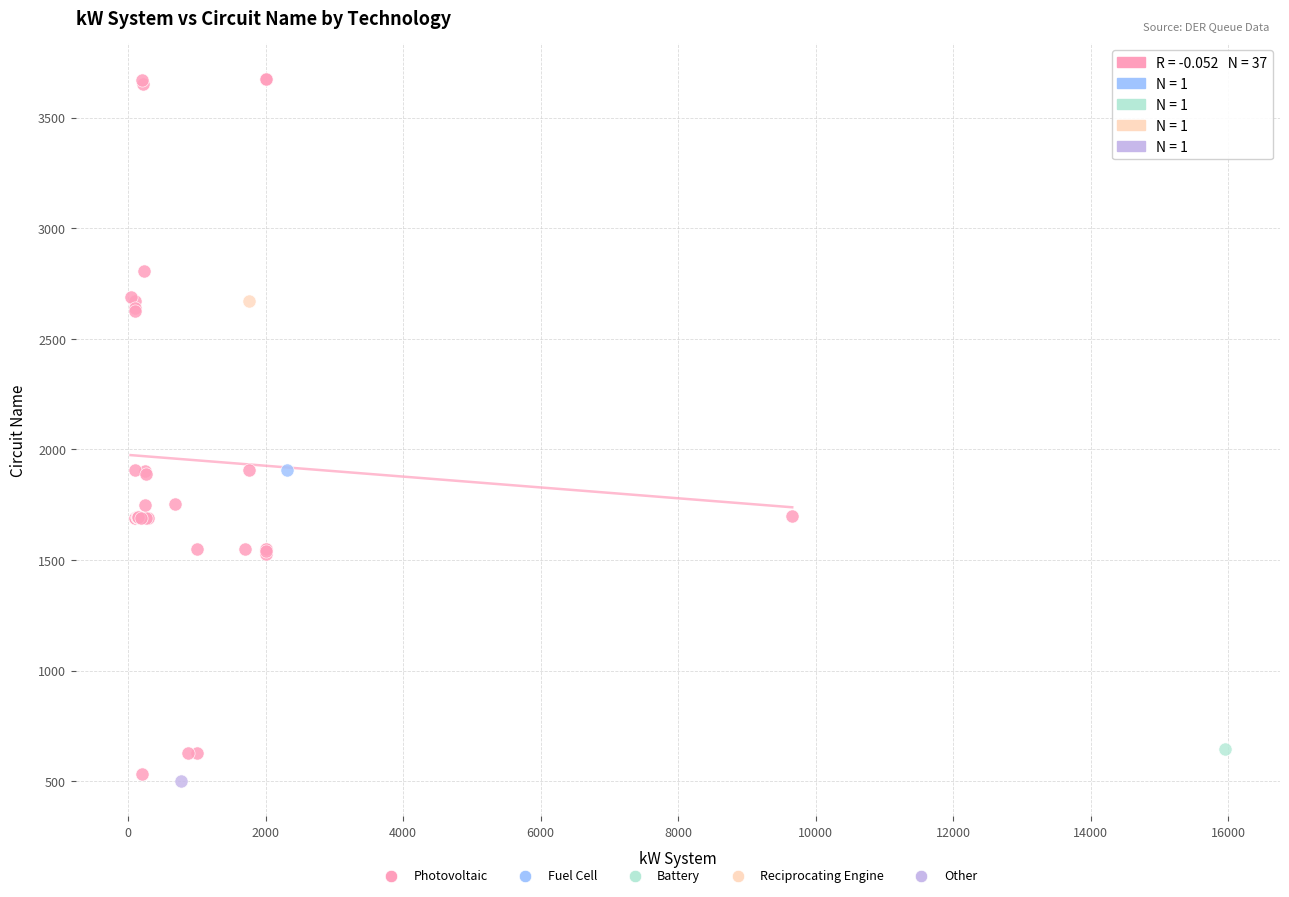

What are all the series names shown in the legend?

Photovoltaic, Fuel Cell, Battery, Reciprocating Engine, Other